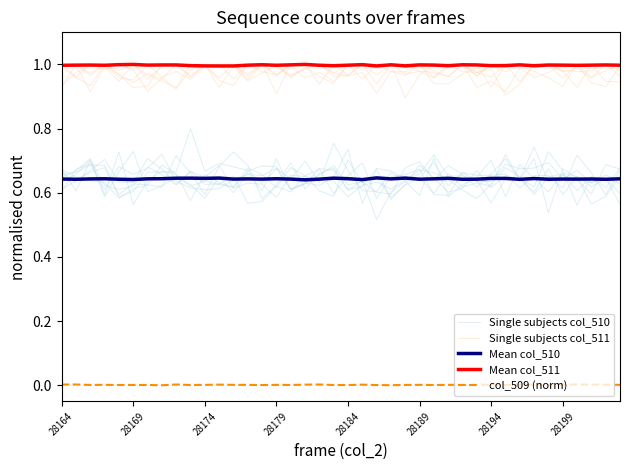

True or false: Single subjects col_511 has a value of 1.0 at 9.

True